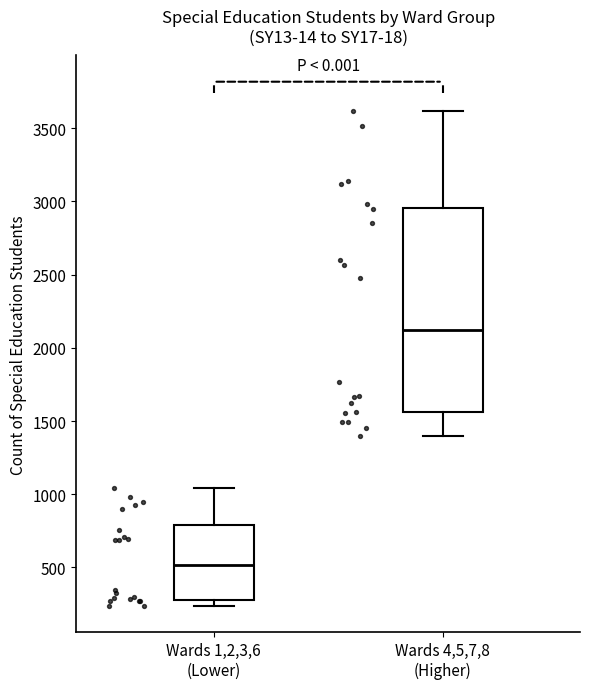

Where does the median line of the box for Wards 4,5,7,8 (Higher) sit on the y-axis? The values are not printed on the chart, so give them approximately, as read against the axis.

2100